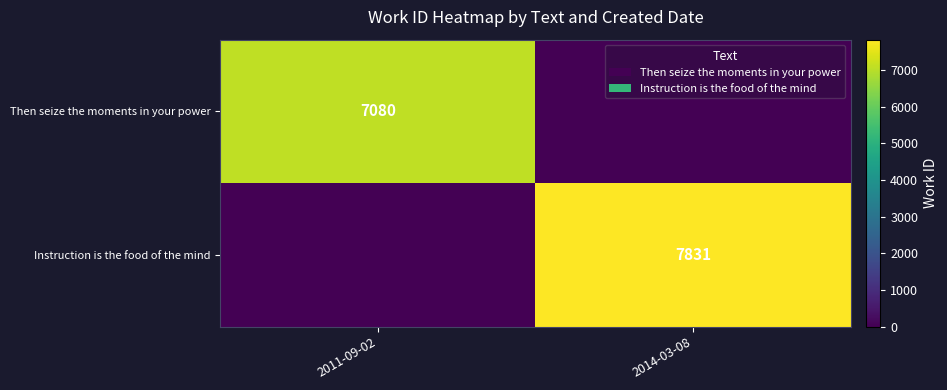

At how many categories does at least one series exceed 474?

2